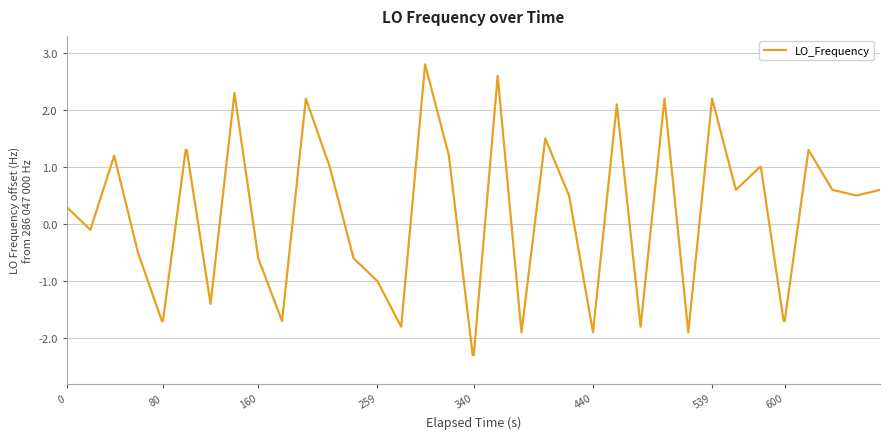

What is the minimum value shown in the chart?

-2.3